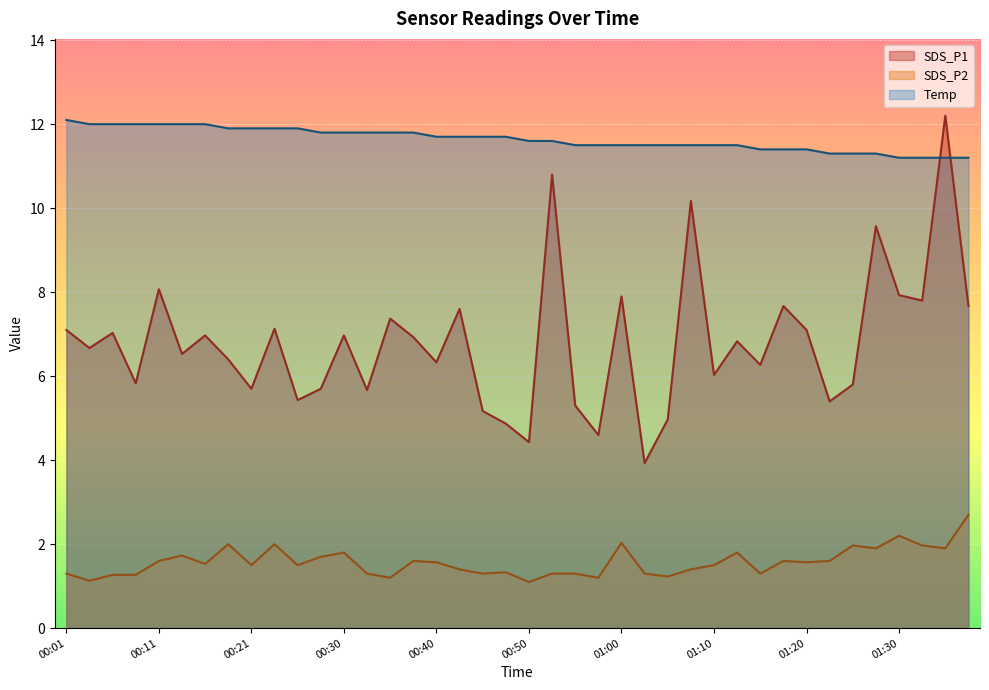

What value does the SDS_P1 series have at 01:38?

7.7